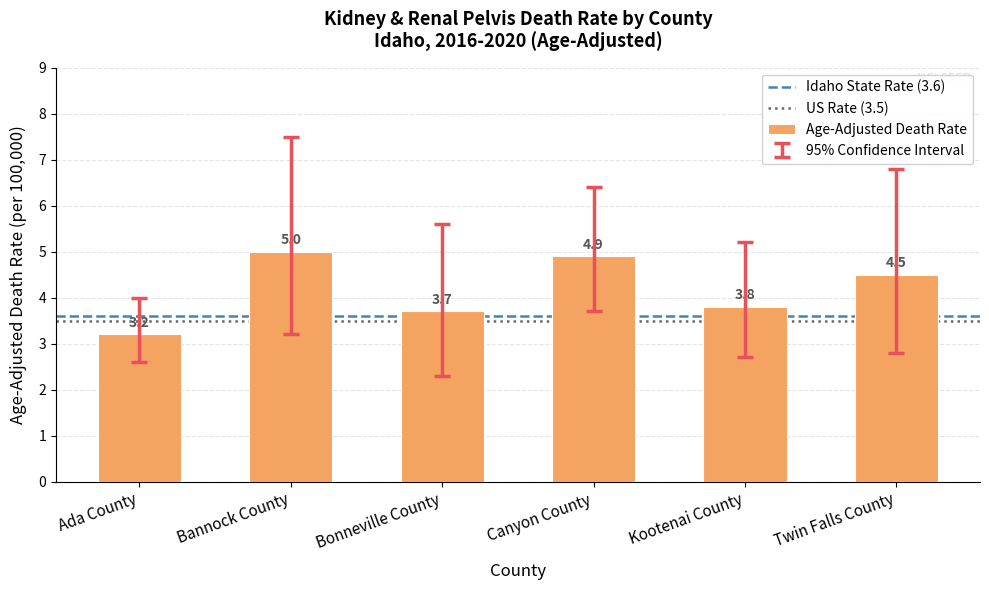

The chart shows a value of 3.0 at Twin Falls County. True or false?

False